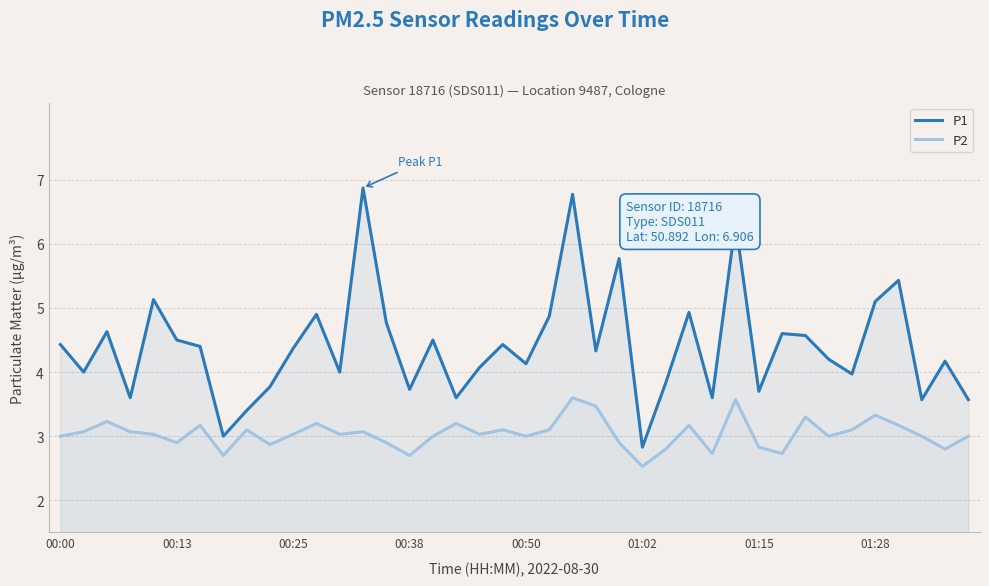

The value of P1 at 19 is 4.4. True or false?

True